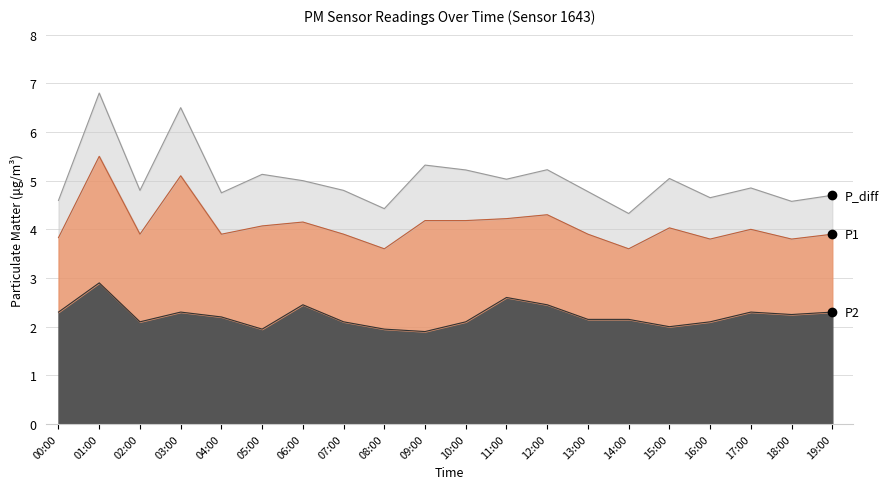

True or false: P2 and P1 intersect in this chart.

False